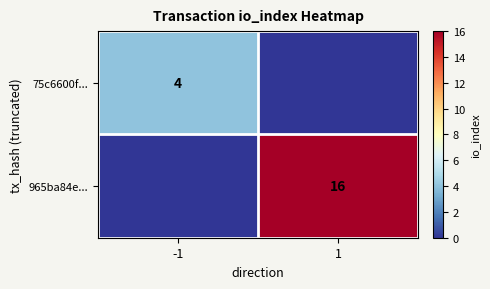

True or false: 75c6600f... has a value of 4 at -1.

True